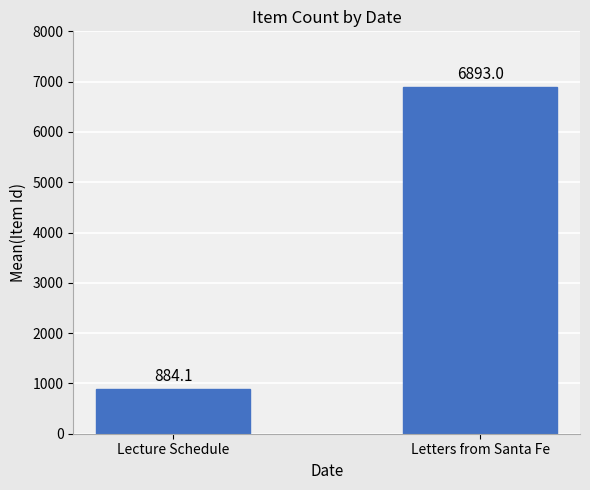

How many data points are less than 6893?

1